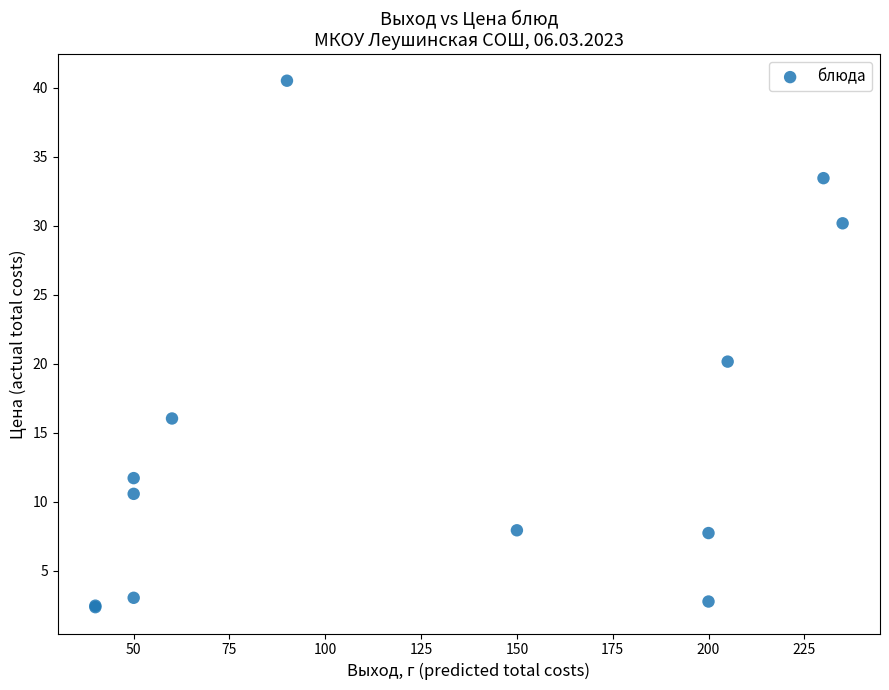

What Y value in the scatter plot is closest to 21?

20.2